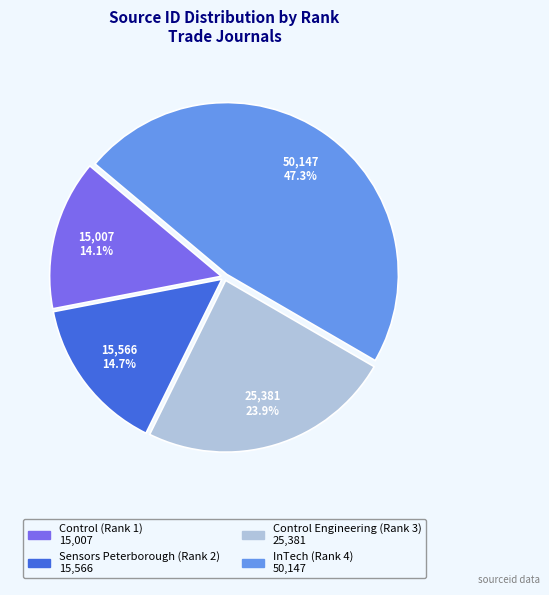

What percentage is the Control Engineering (Rank 3) slice, to the nearest percent?

24%